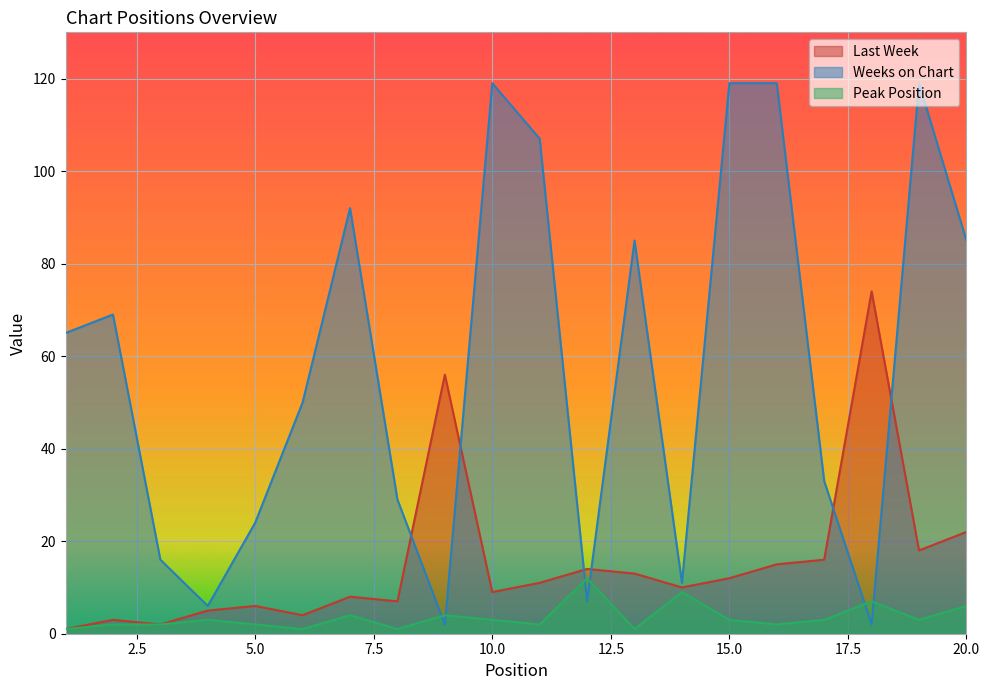

What is the value of the Weeks on Chart point at the 19th from the left?

119